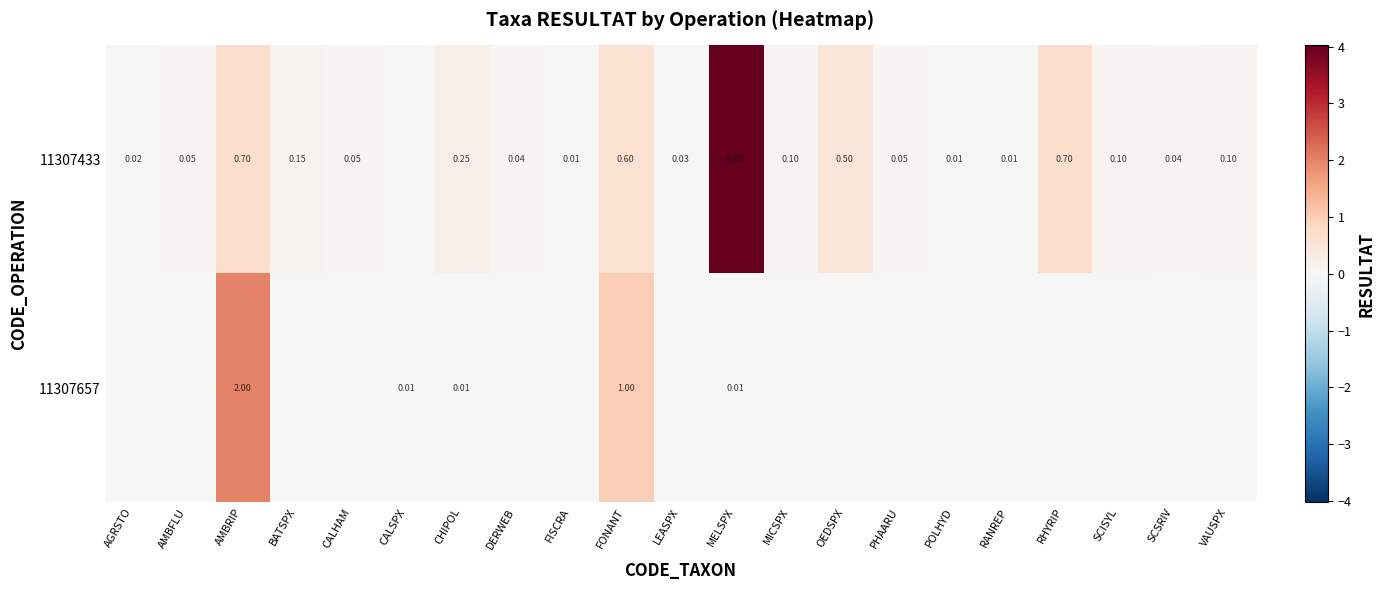

How many distinct data groups are displayed?

2